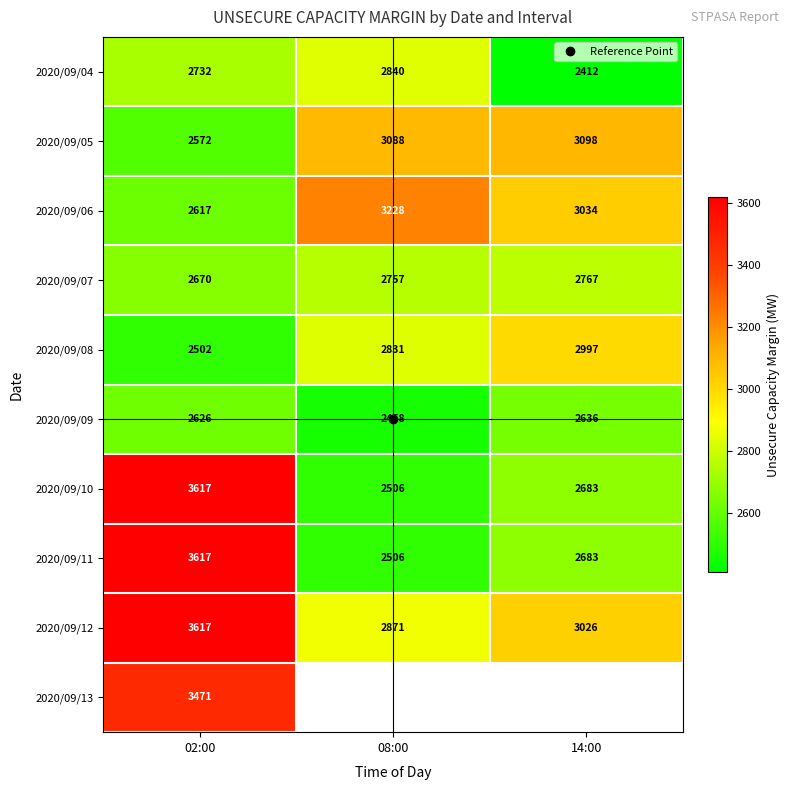

Count the 2020/09/04 values in the range 2412 to 2840.

3